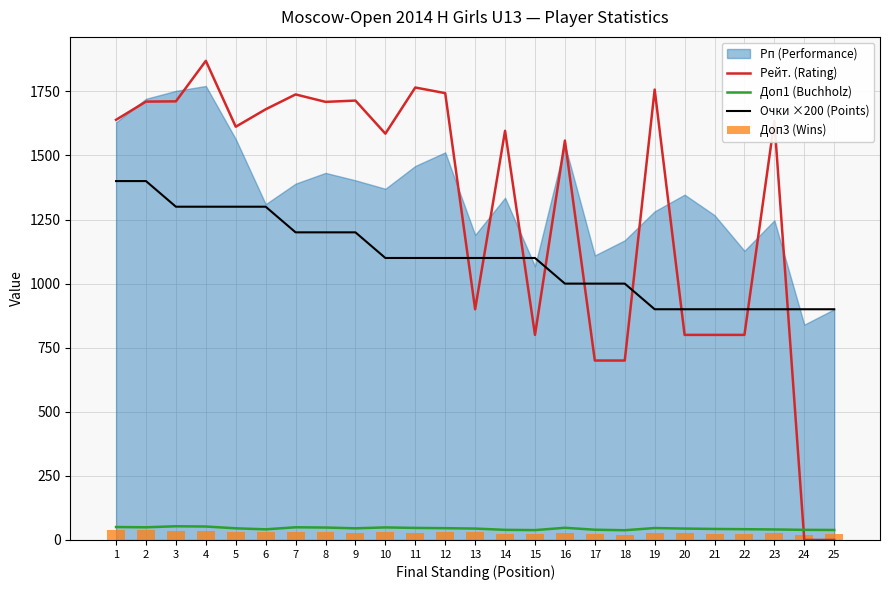

Which series has the largest total across all categories?

Рейт. (Rating)